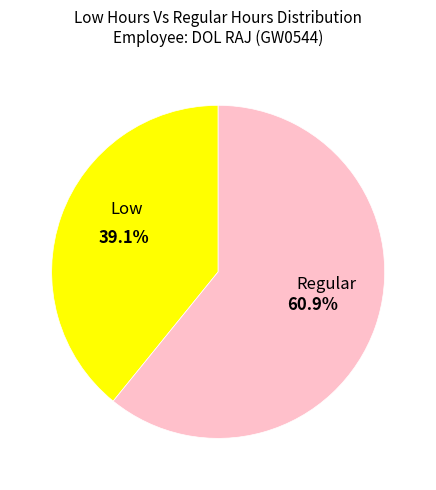

Does any single category account for the majority?

Yes